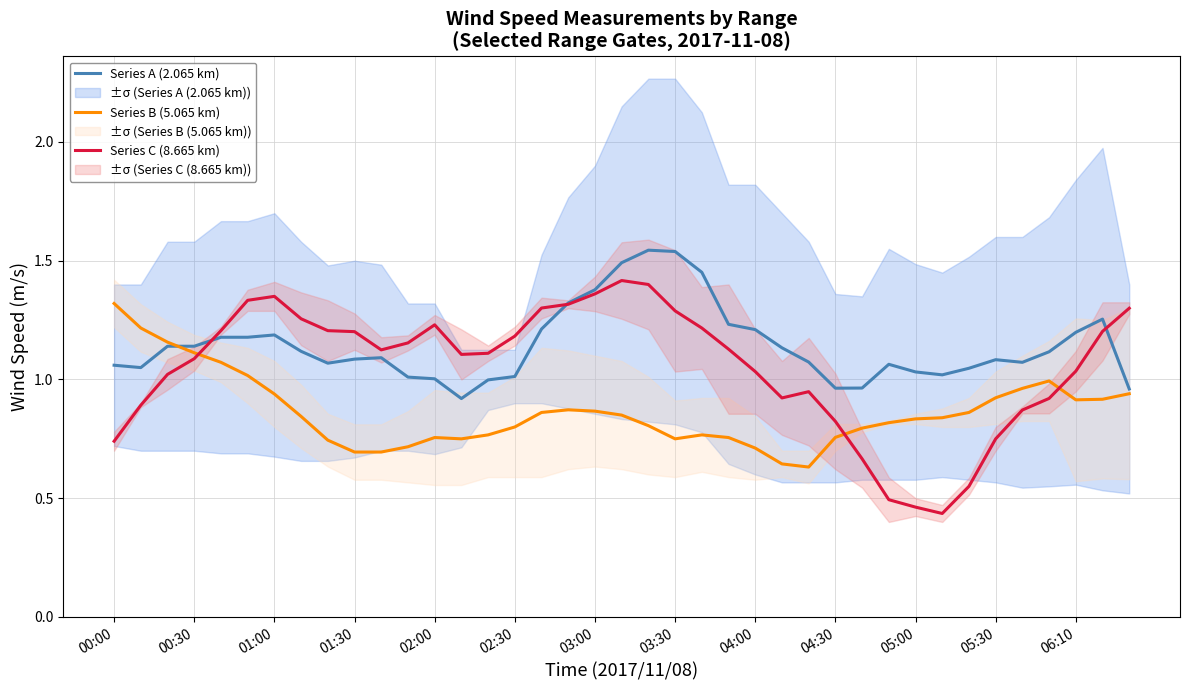

At which label is Series B (5.065 km) closest to 0?

26